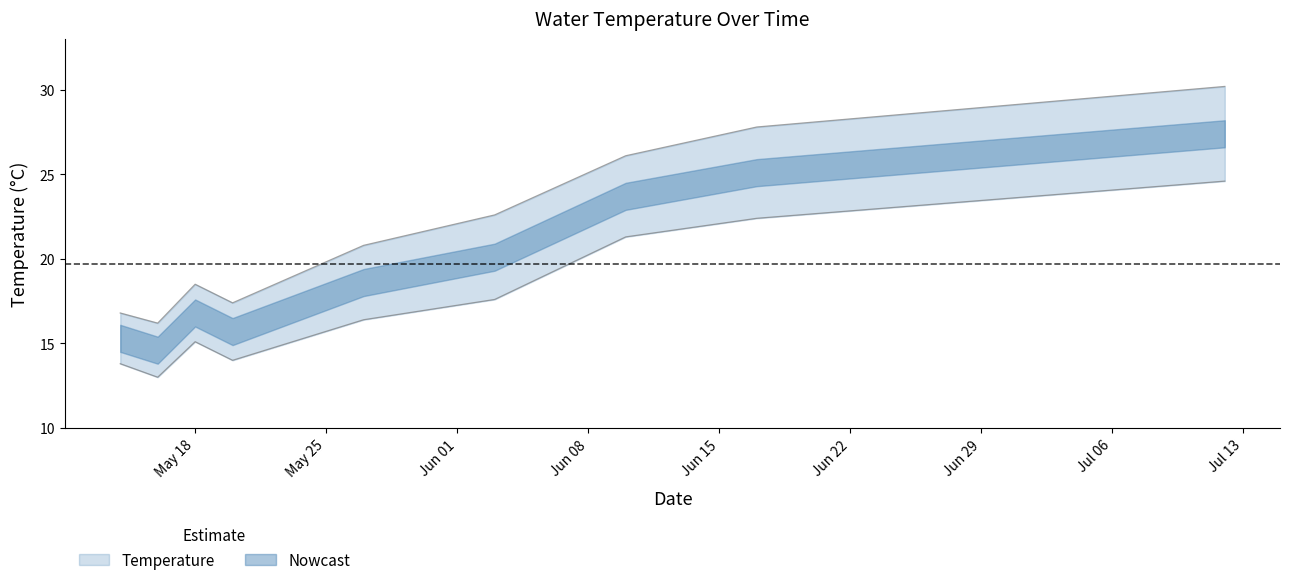

What is the label of the 1st point from the left?

05/14/2015